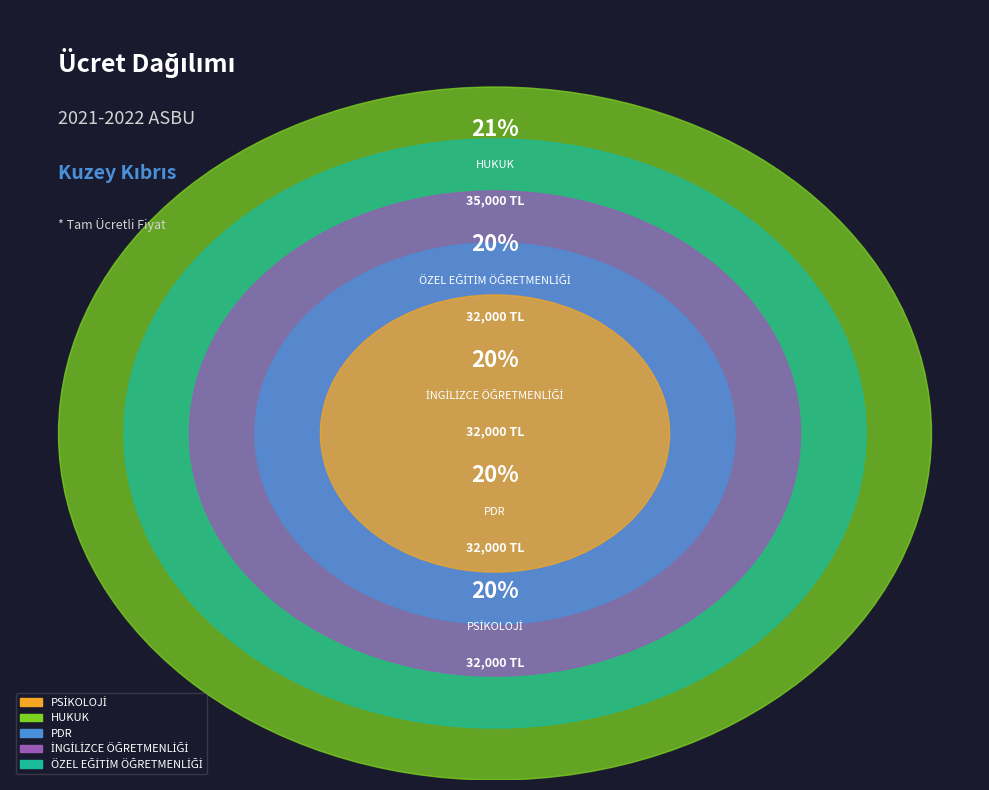

Which has a higher value, ÖZEL EĞİTİM ÖĞRETMENLİĞİ or PSİKOLOJİ?

ÖZEL EĞİTİM ÖĞRETMENLİĞİ